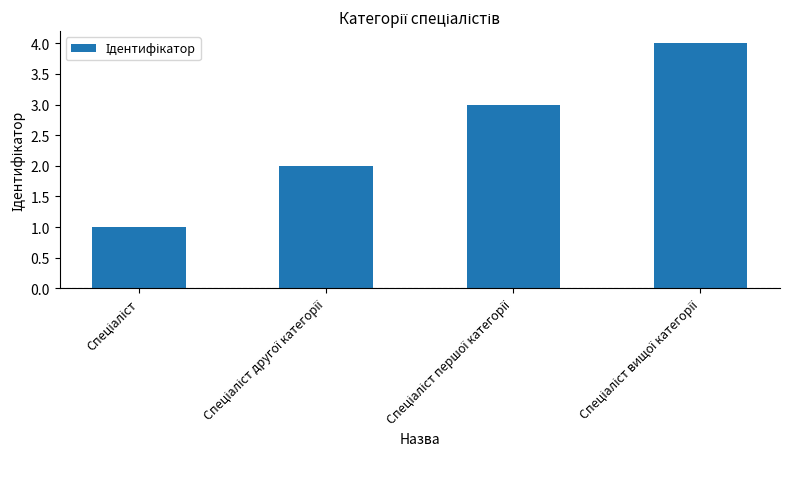

What is the greatest value displayed?

4